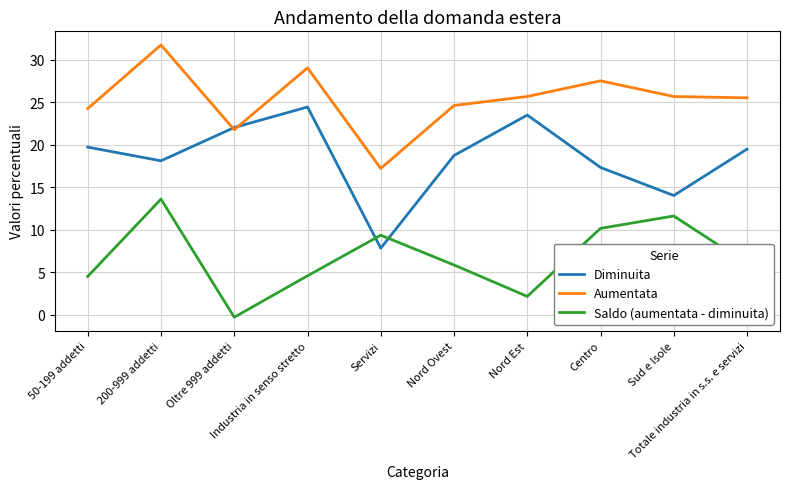

What is the maximum value shown in the chart?

31.7